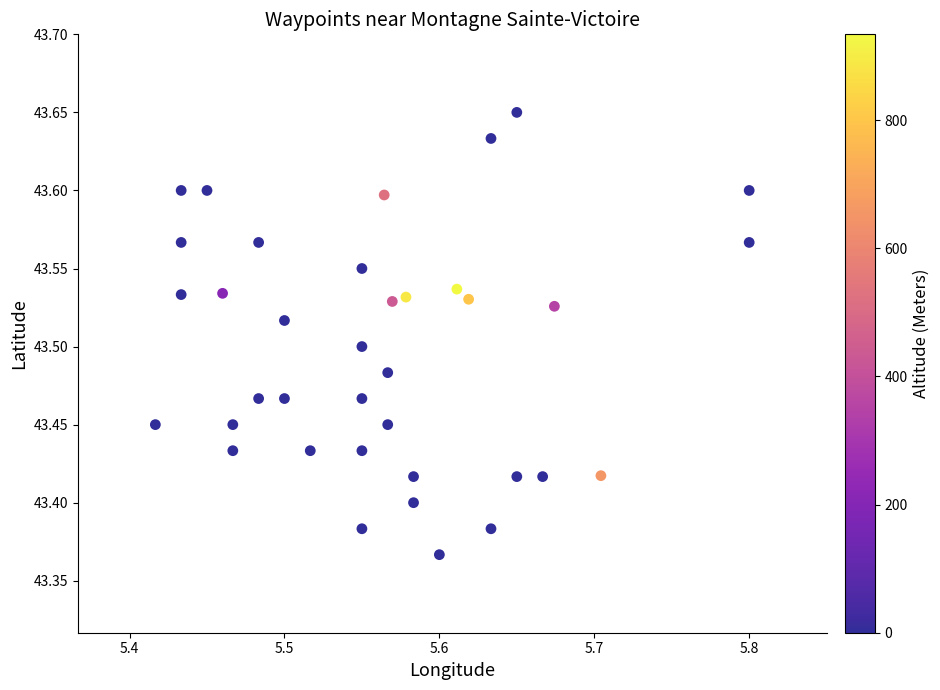

What is the range of Y values (max minus min)?

0.3